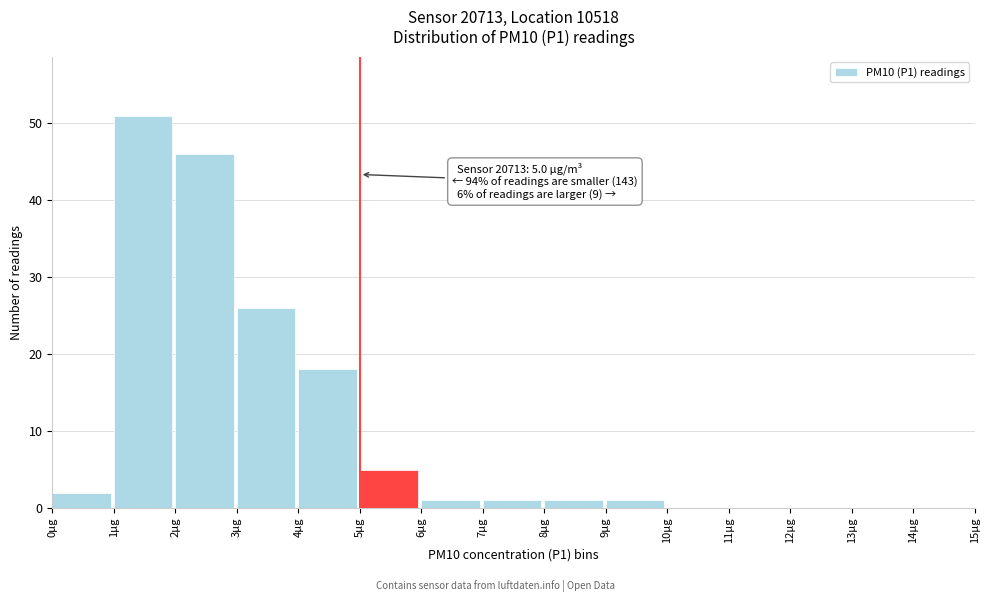

Which range on the x-axis has the tallest bar?

1 to 2